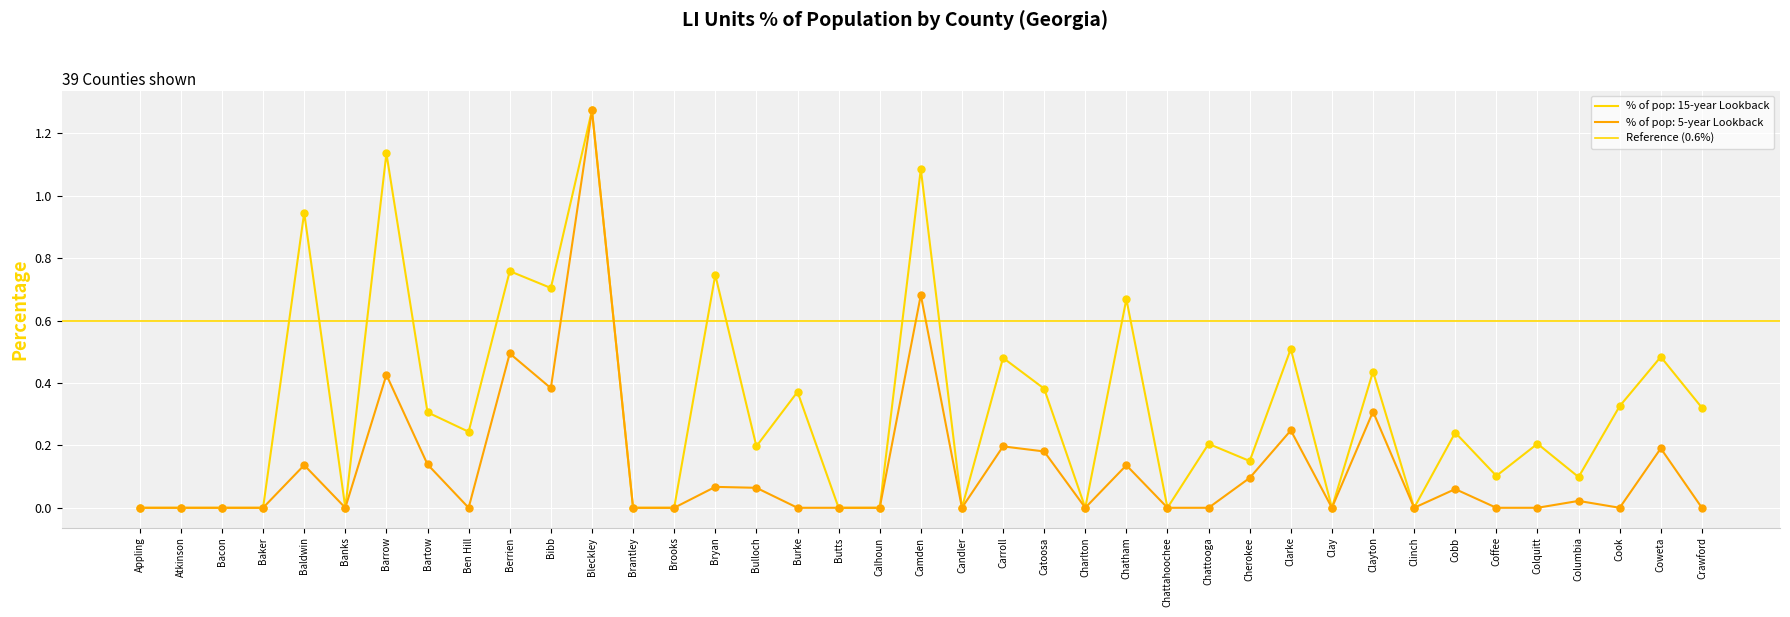

Which series reaches the minimum Y coordinate?

% of pop: 15-year Lookback